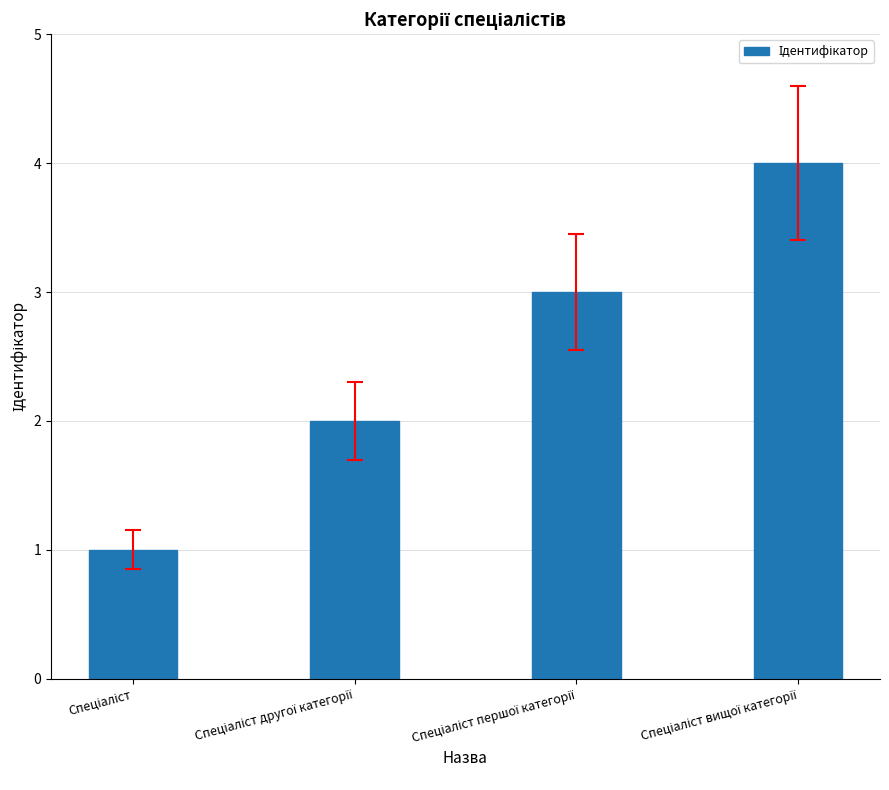

What is the greatest value displayed?

4